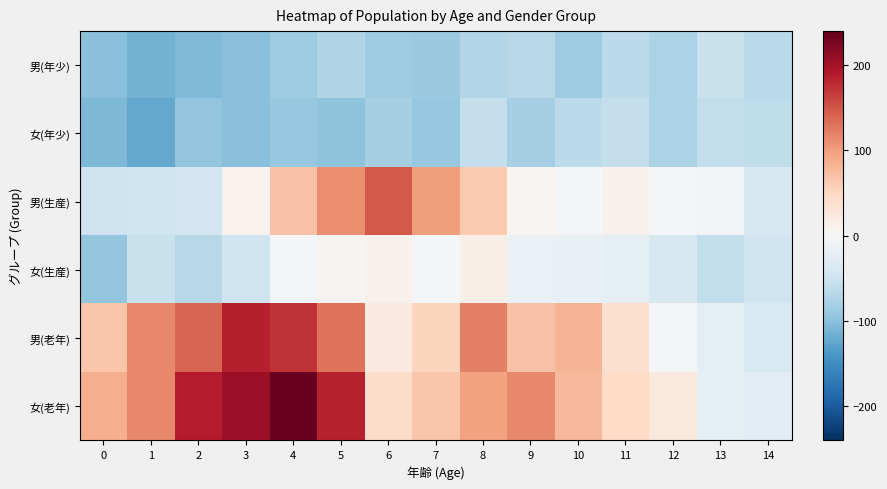

What is the difference between the highest and lowest values at 8?

191.0